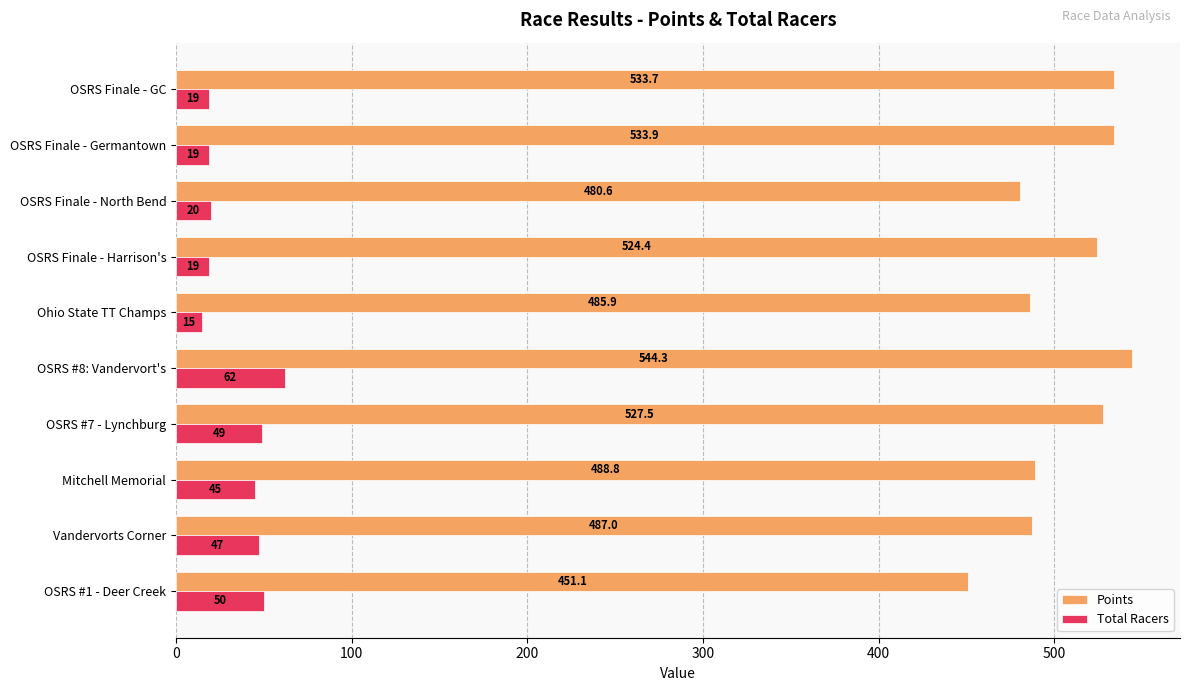

What is the maximum value for Points?

544.3